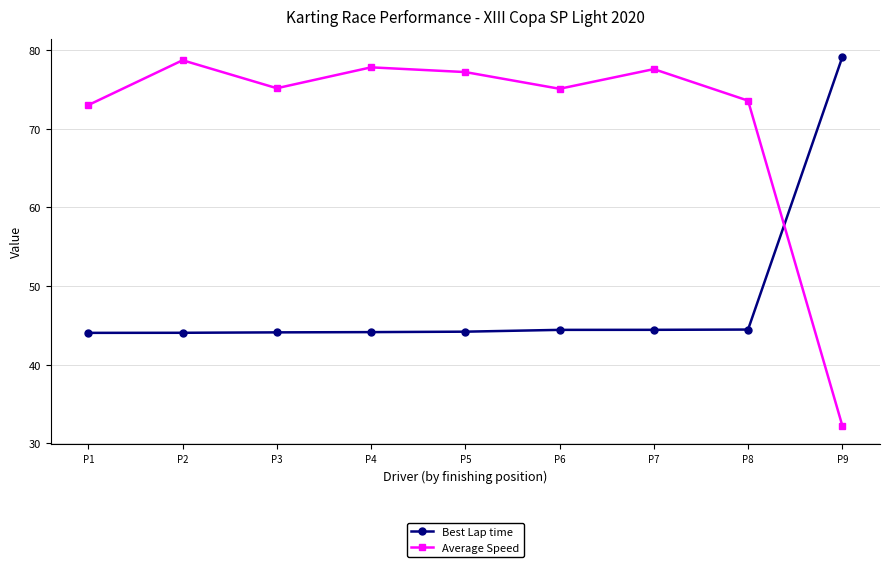

How many intersections are there between Average Speed and Best Lap time?

1